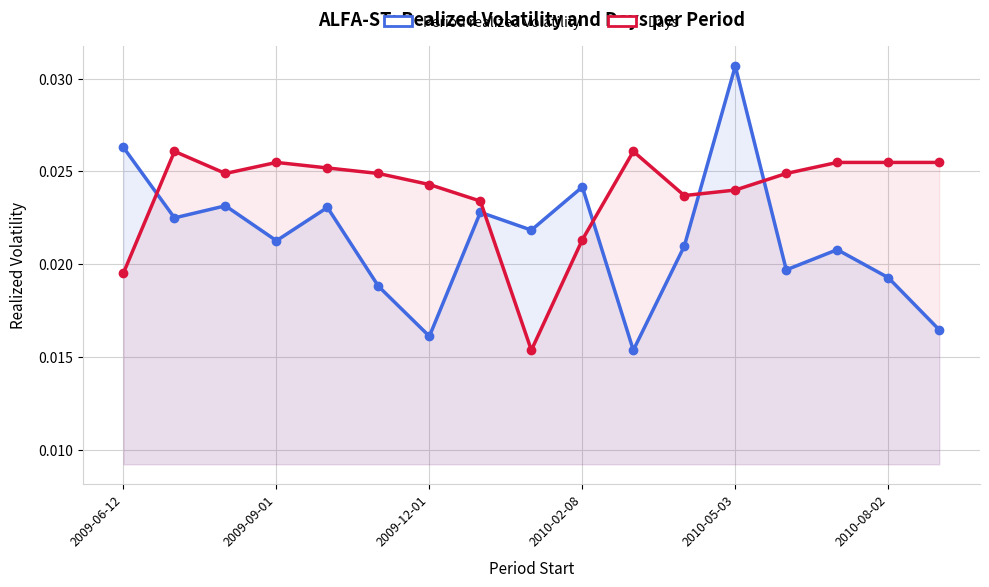

What is the sum of the Days values at 2009-09-01 and 6?

0.1